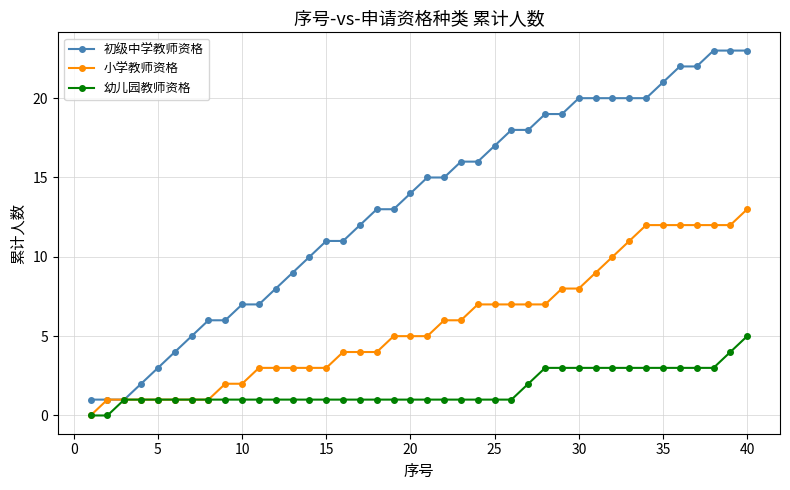

How many lines are shown in the chart?

3